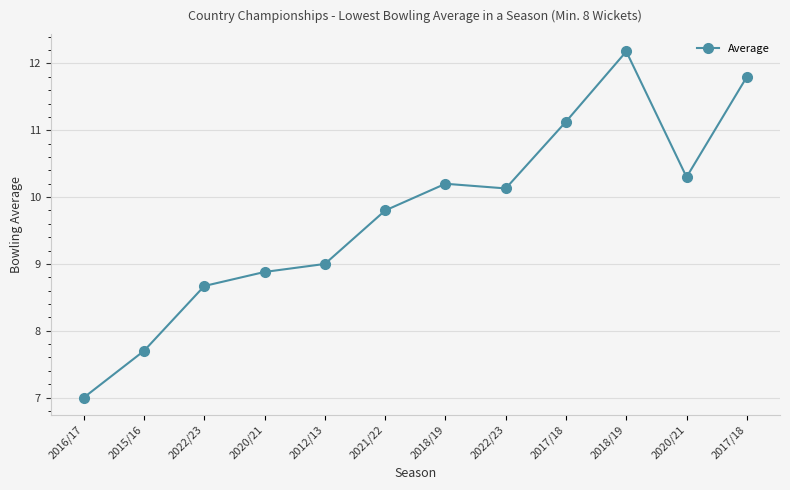

Which category has the lowest value across all series?

2016/17